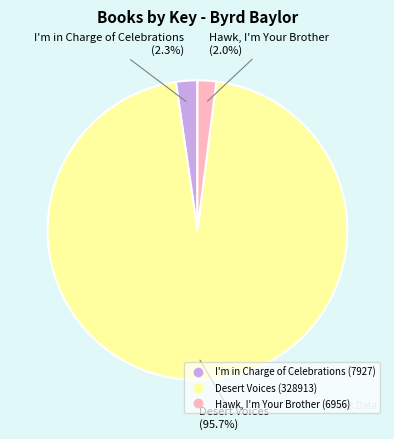

To the nearest percent, what portion does I'm in Charge of Celebrations represent?

2%